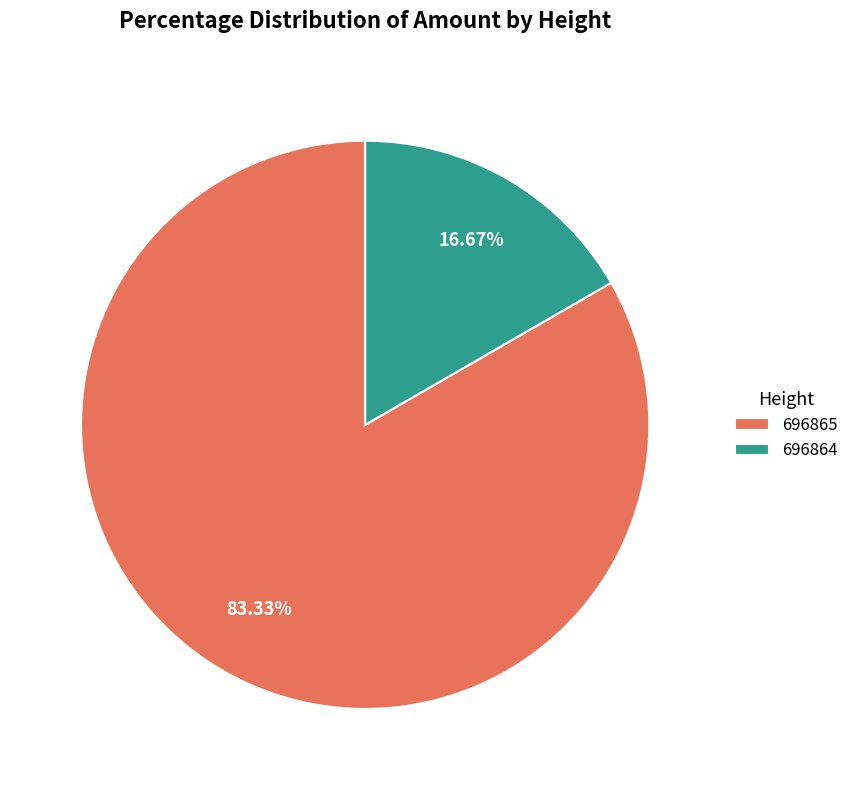

To the nearest percent, what portion does 696865 represent?

83%